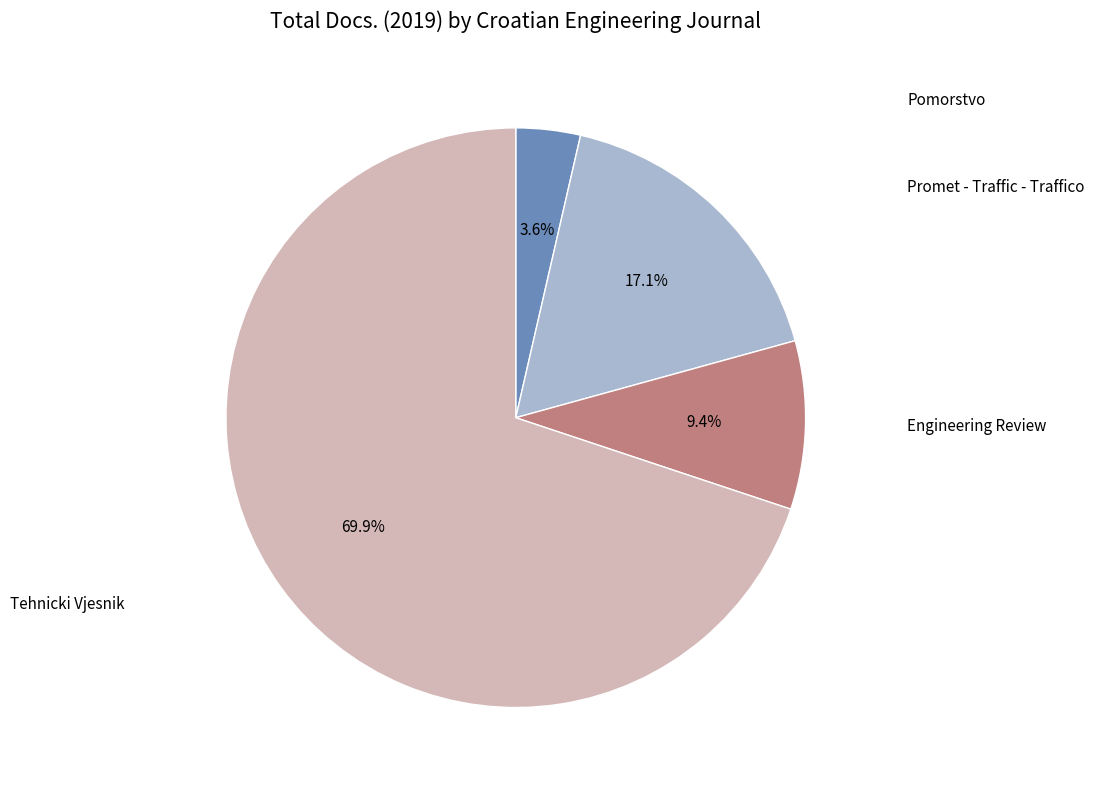

How many slices are in this pie chart?

4